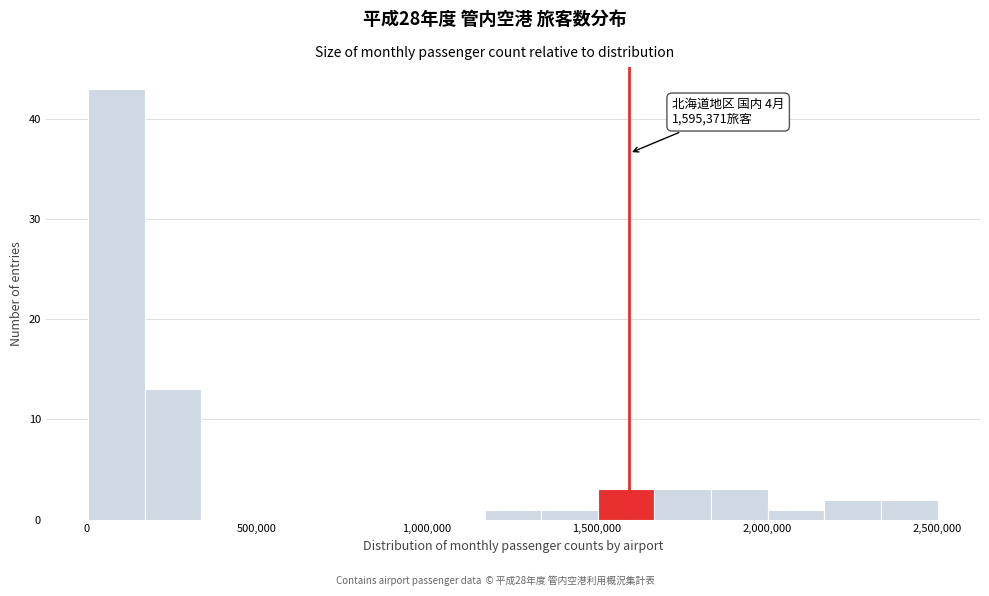

Around what value on the x-axis is the tallest bar? Give the approximate position of its centre, as read against the axis.

100000